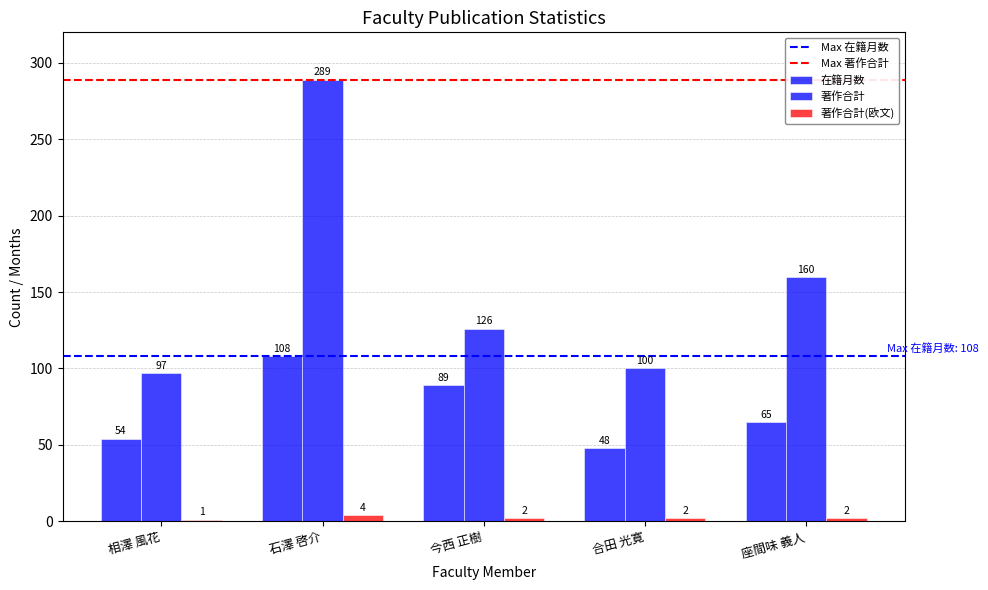

At how many categories does at least one series exceed 193?

1